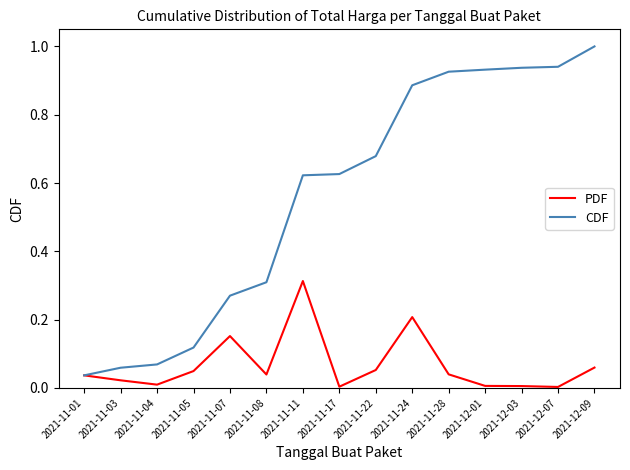

What is the sum of all PDF values?

1.0